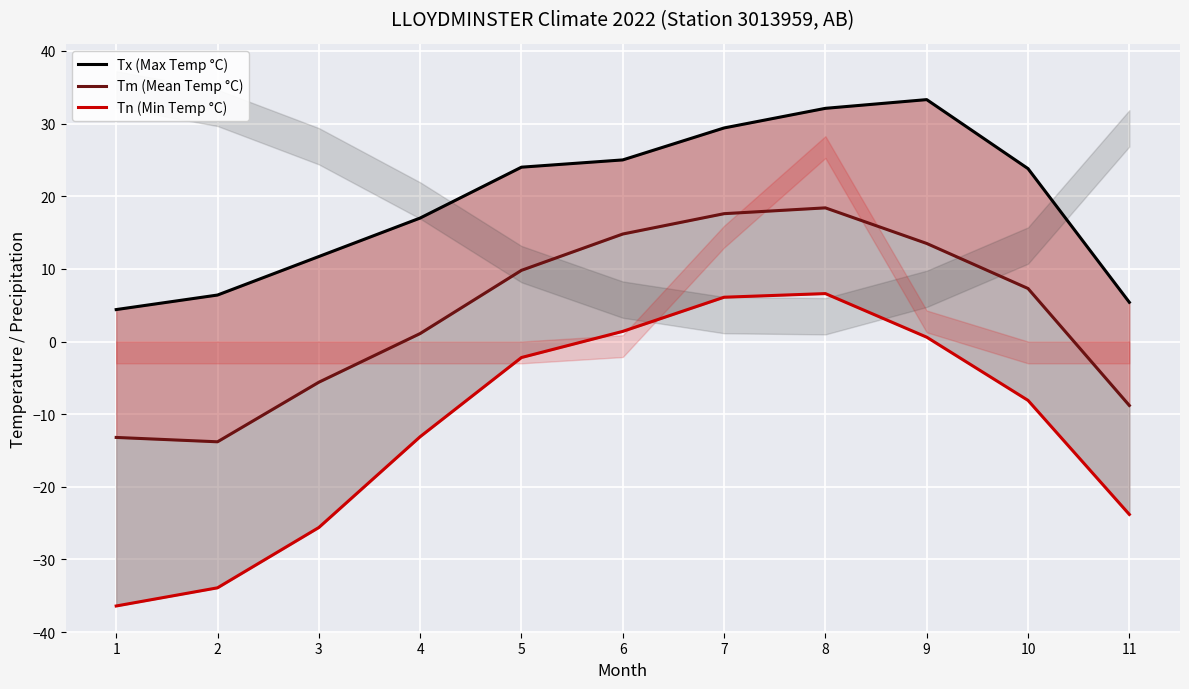

What is the highest value of the Tm (Mean Temp °C) series?

18.4